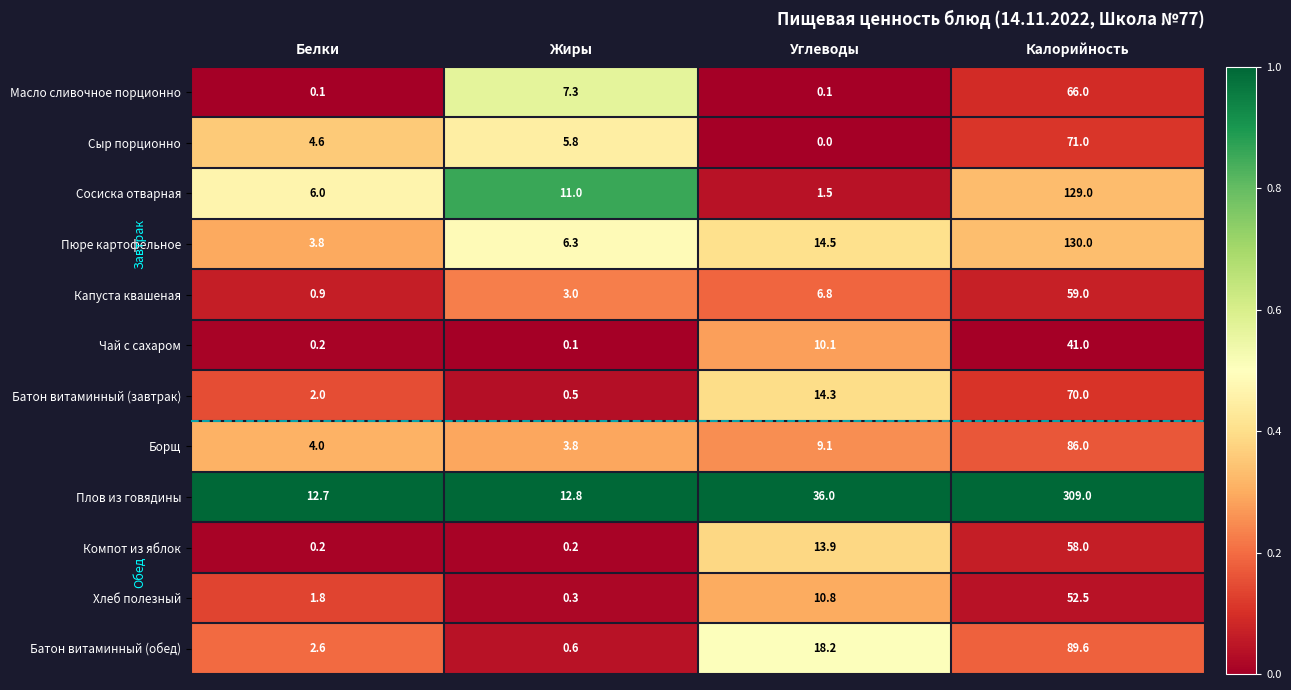

Which series has the widest spread of values?

Плов из говядины